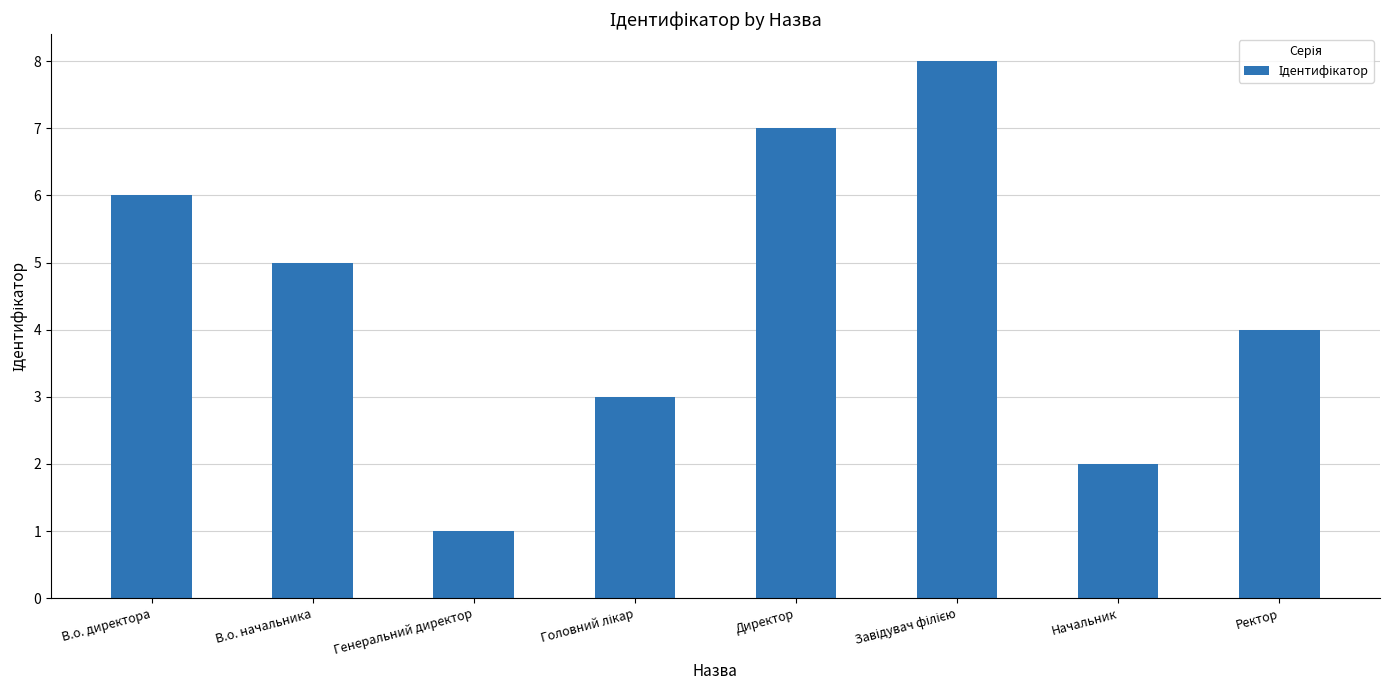

Reading right to left, what are all the values shown in this chart?

4	2	8	7	3	1	5	6